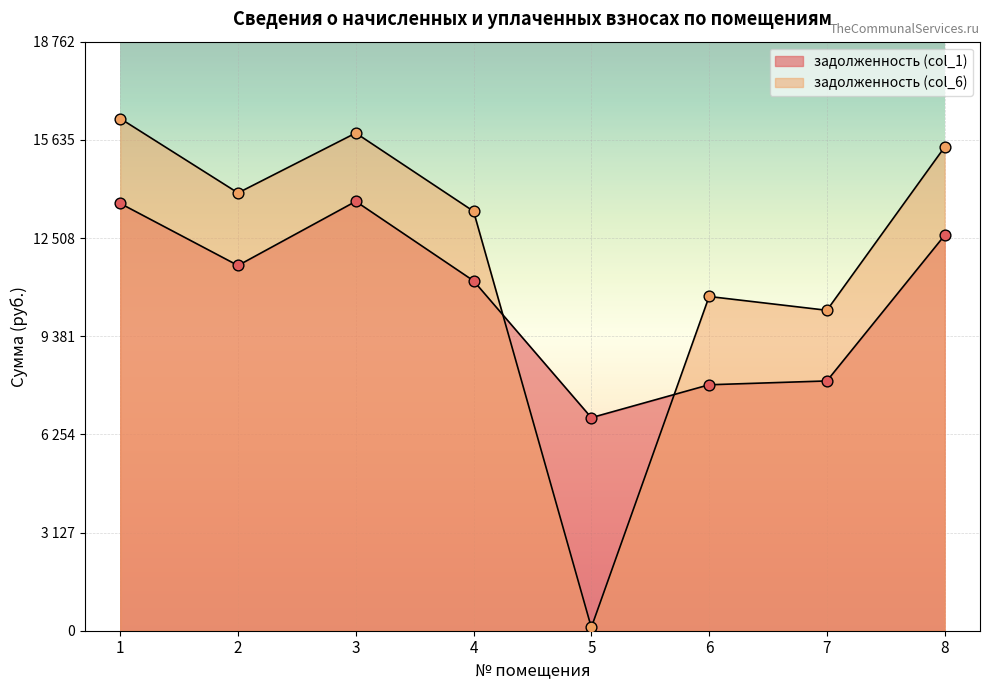

Which series reaches the minimum Y coordinate?

задолженность (col_6)